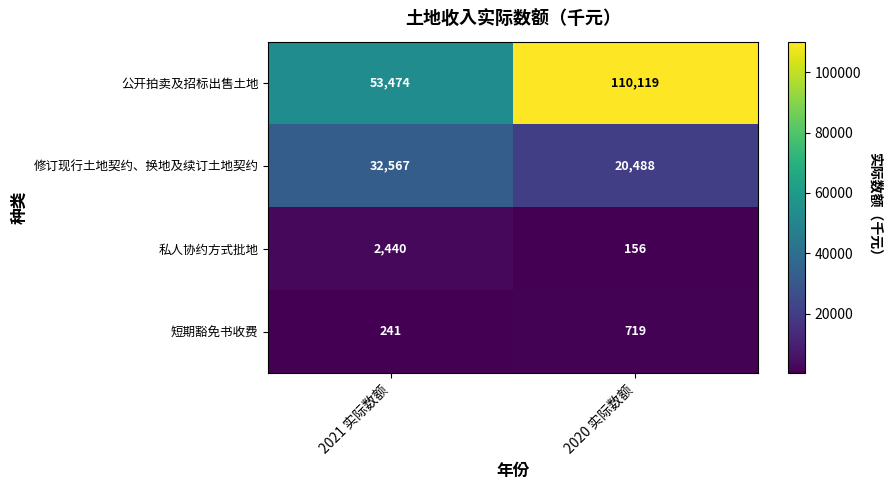

At which category is the sum across all series the highest?

2020 实际数额